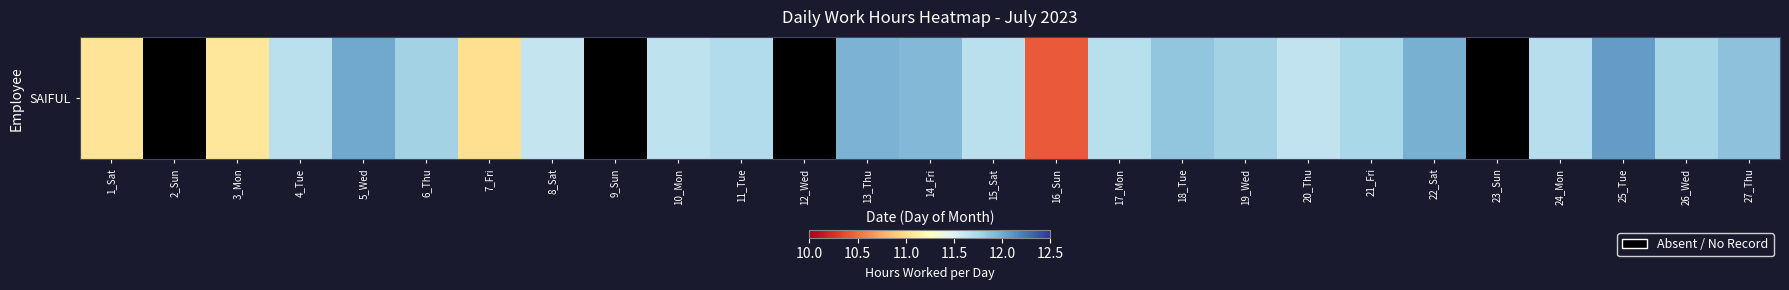

How many positive values are there?

23